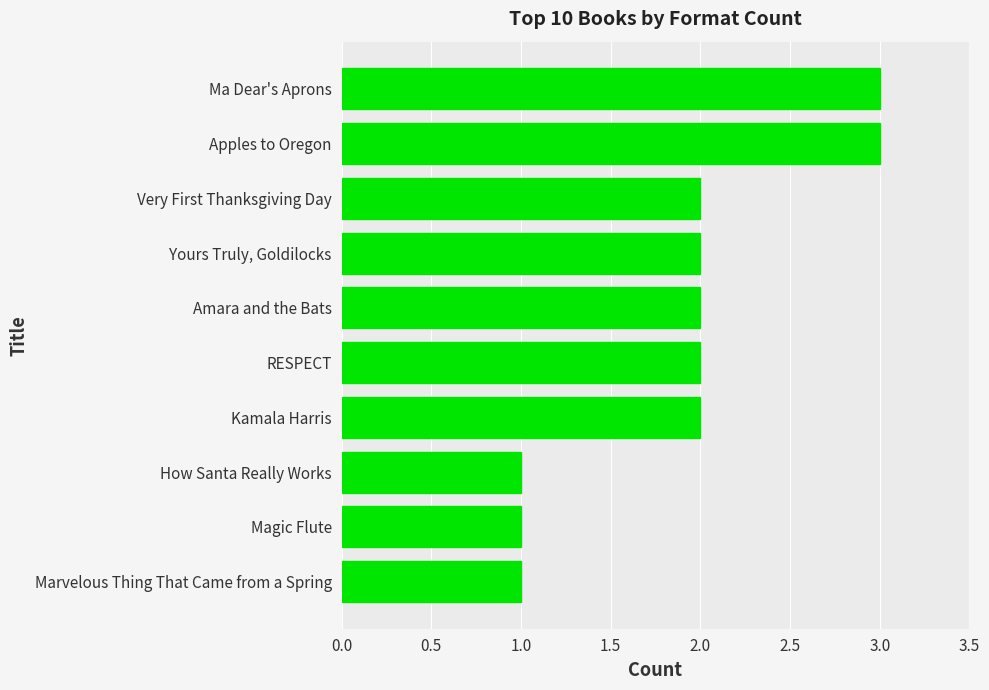

How many series are shown in this chart?

1